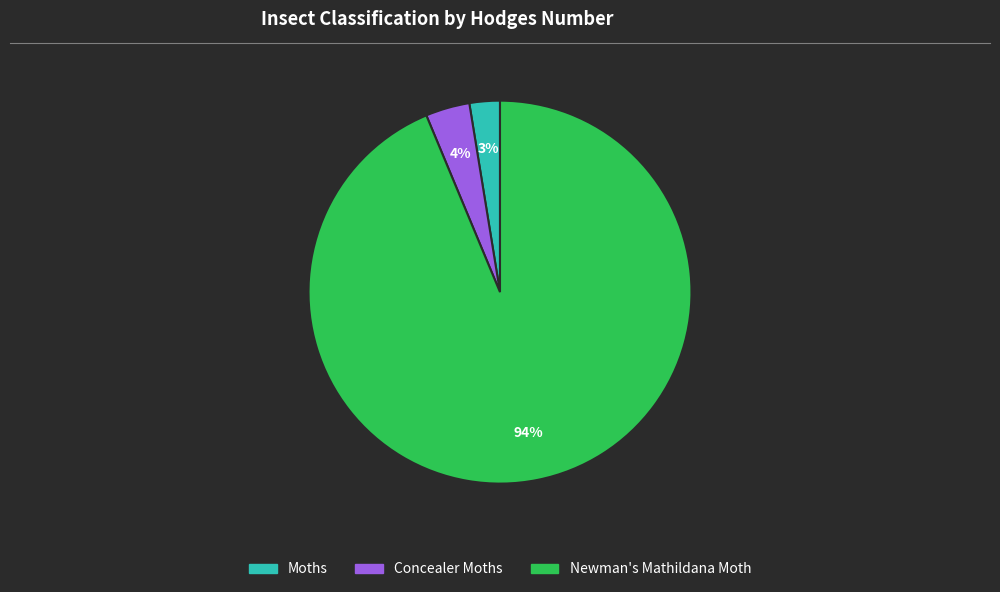

Is it true that Concealer Moths is 13% of the pie?

False